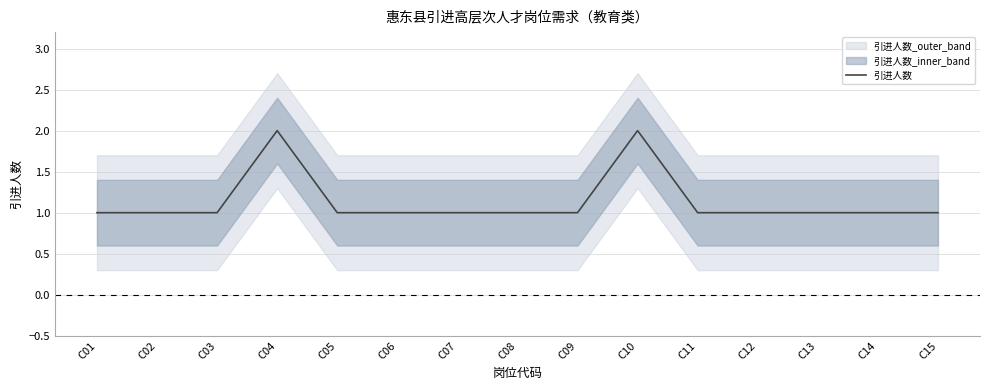

List the labels in order of value, smallest first.

C01, C02, C03, C05, C06, C07, C08, C09, C11, C12, C13, C14, C15, C04, C10